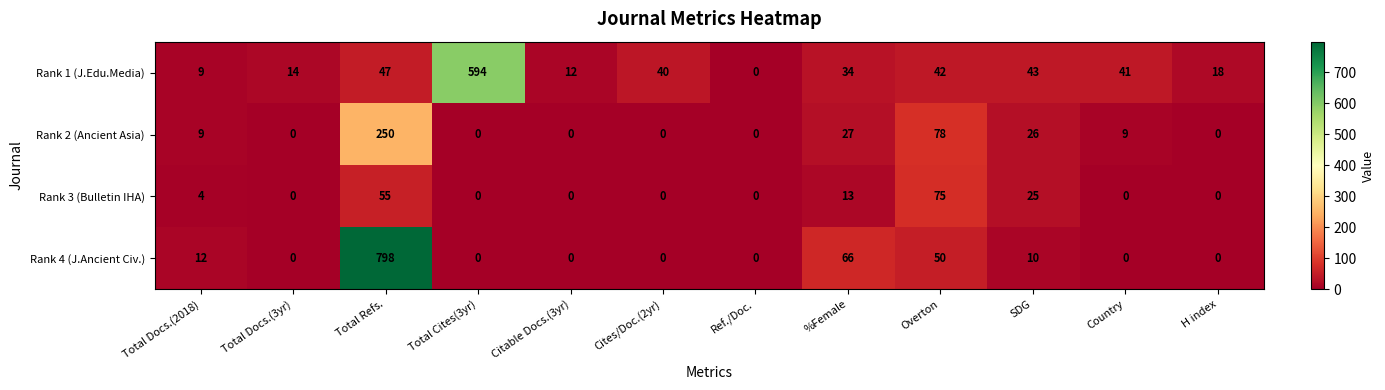

At which label is Rank 1 (J.Edu.Media) closest to 297?

Total Refs.